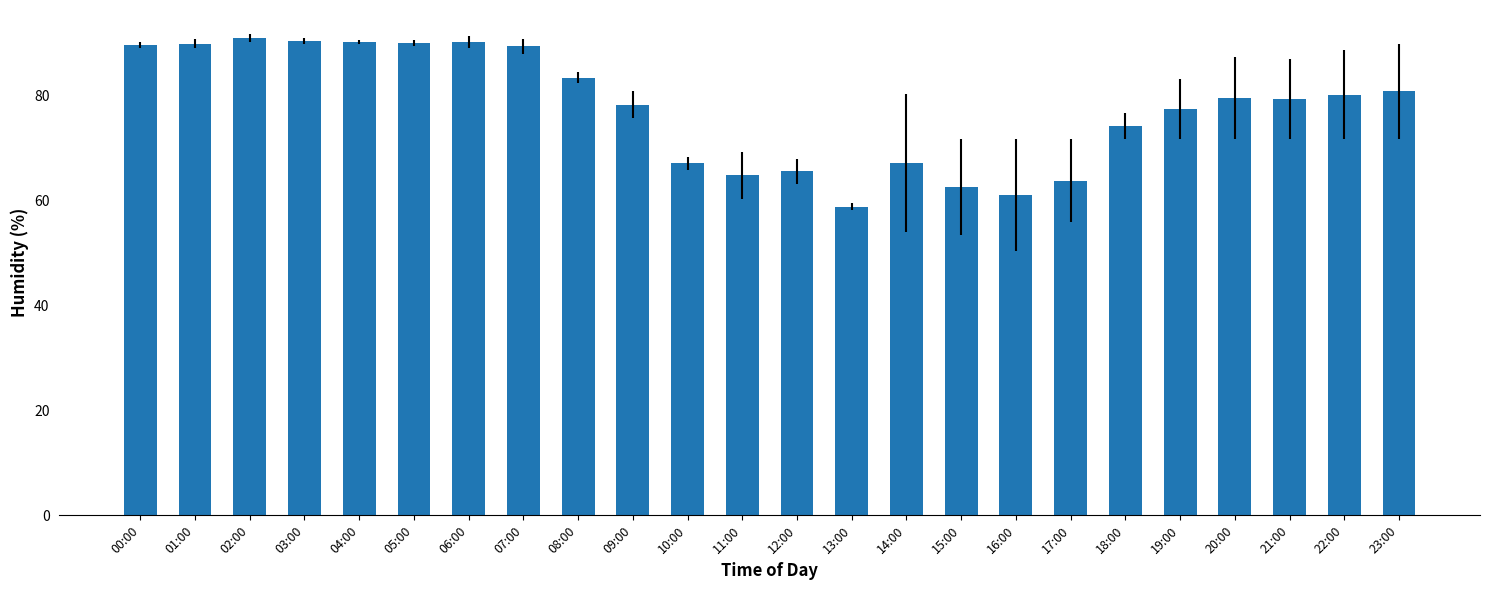

How many bars are there in total?

24